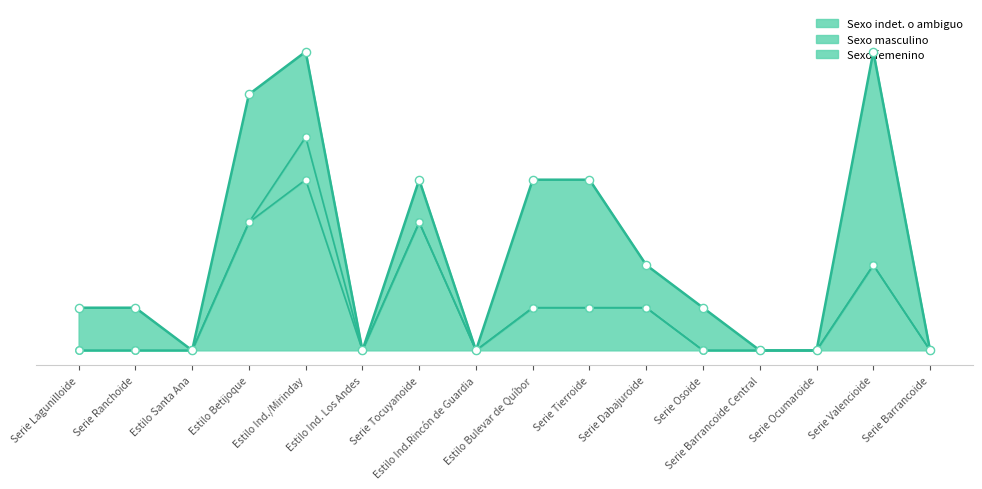

Which series contains the lowest Y value?

Sexo femenino